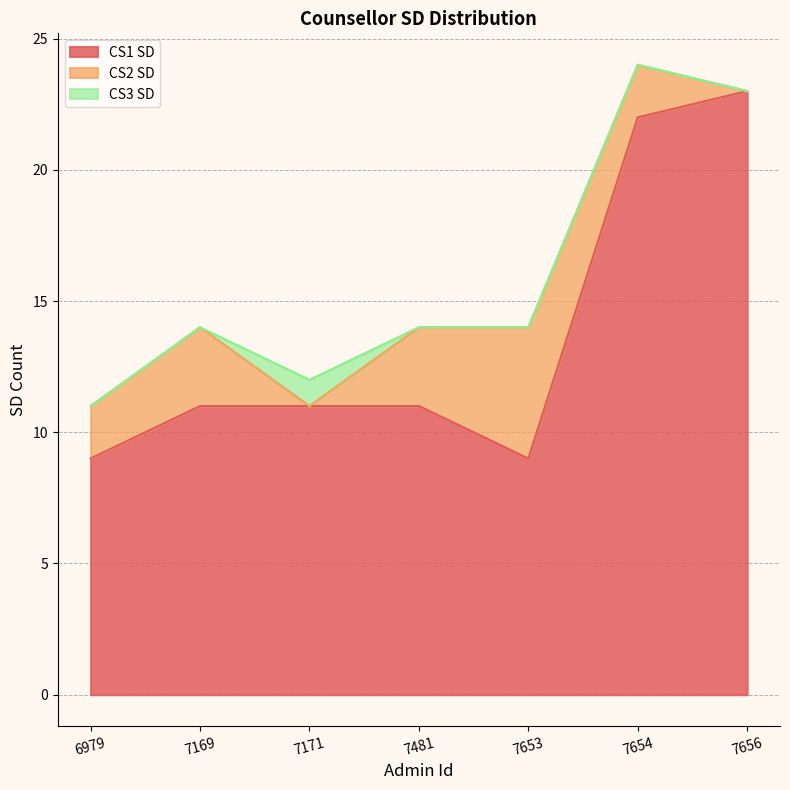

Read the CS1 SD value at 7169.

11